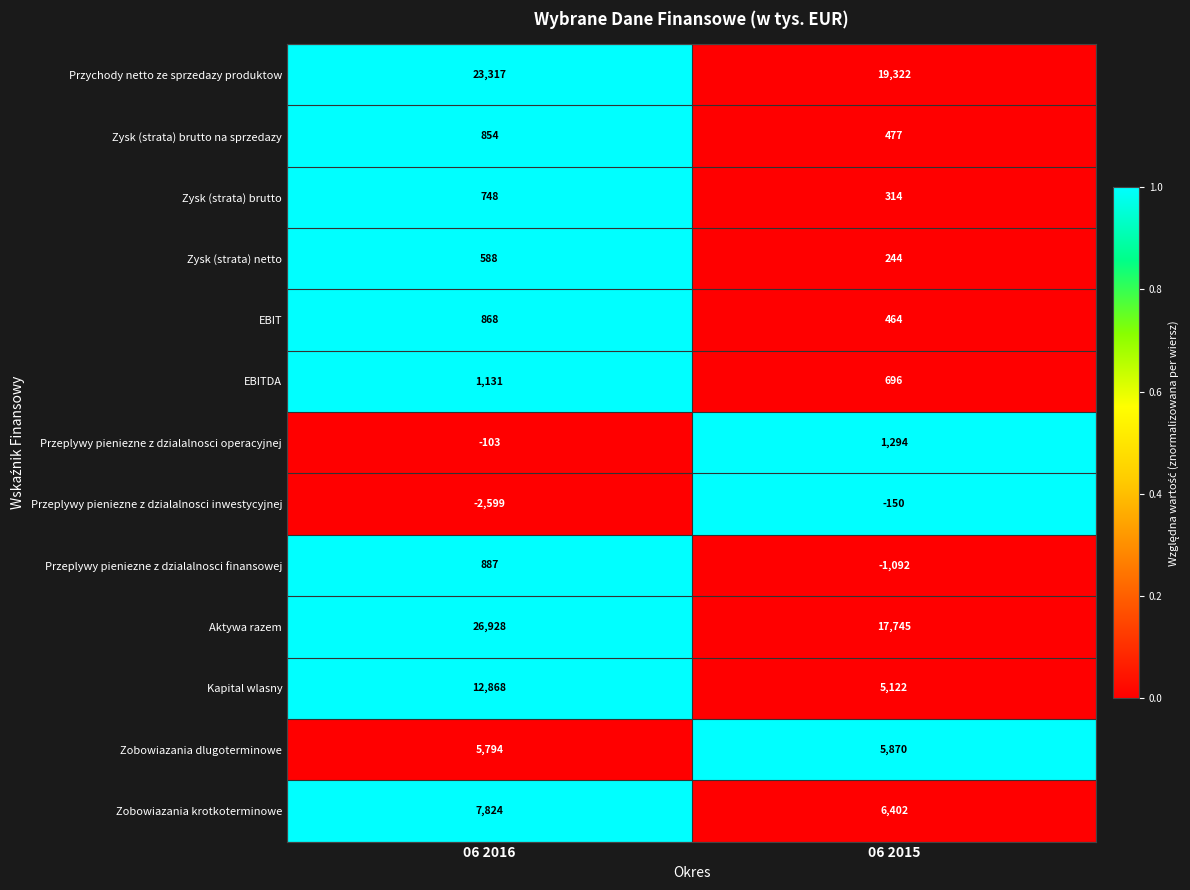

How many data points does each series have?

2